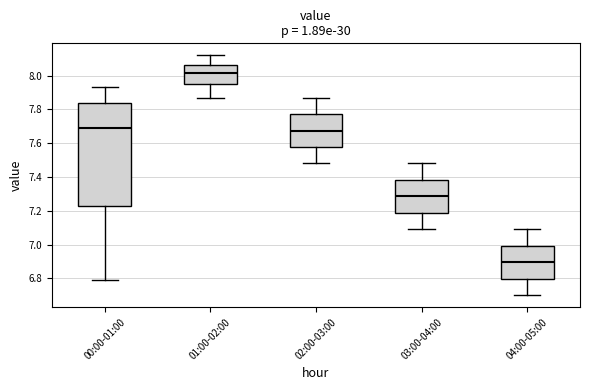

Reading left to right, read every box against the y-axis: the position of its median line, the range the box covers, and the ends of its whiskers. The values are not printed on the chart, so give them approximately, as read against the axis.

00:00-01:00: median 7.70, box 7.22 to 7.84, whiskers 6.80 to 7.94
01:00-02:00: median 8.02, box 7.96 to 8.06, whiskers 7.88 to 8.12
02:00-03:00: median 7.68, box 7.58 to 7.78, whiskers 7.48 to 7.88
03:00-04:00: median 7.28, box 7.18 to 7.38, whiskers 7.10 to 7.48
04:00-05:00: median 6.90, box 6.80 to 7.00, whiskers 6.70 to 7.10